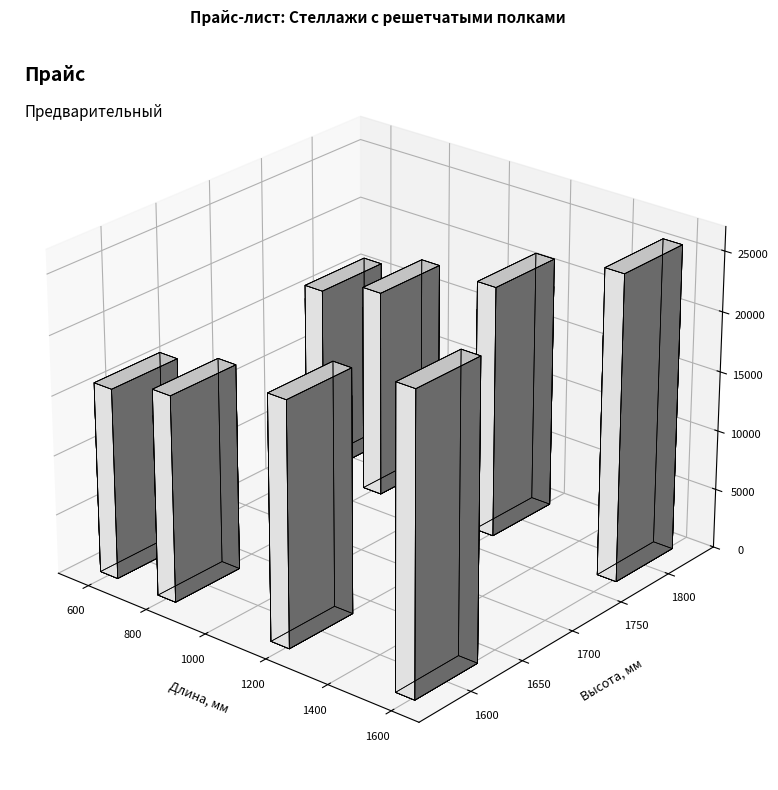

The Длина (мм) series shows 800.0 at СР-1 8*8. True or false?

True